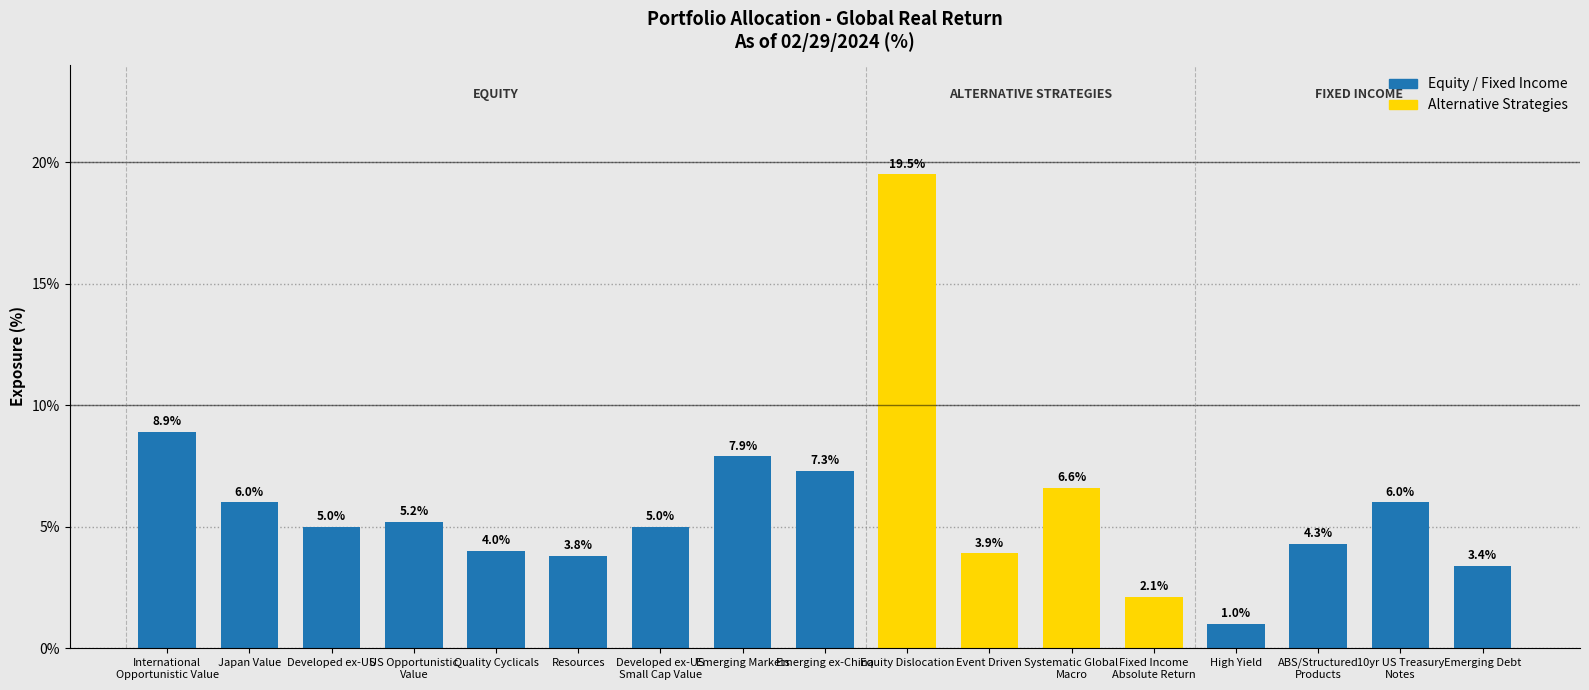

What is the average value?

5.9